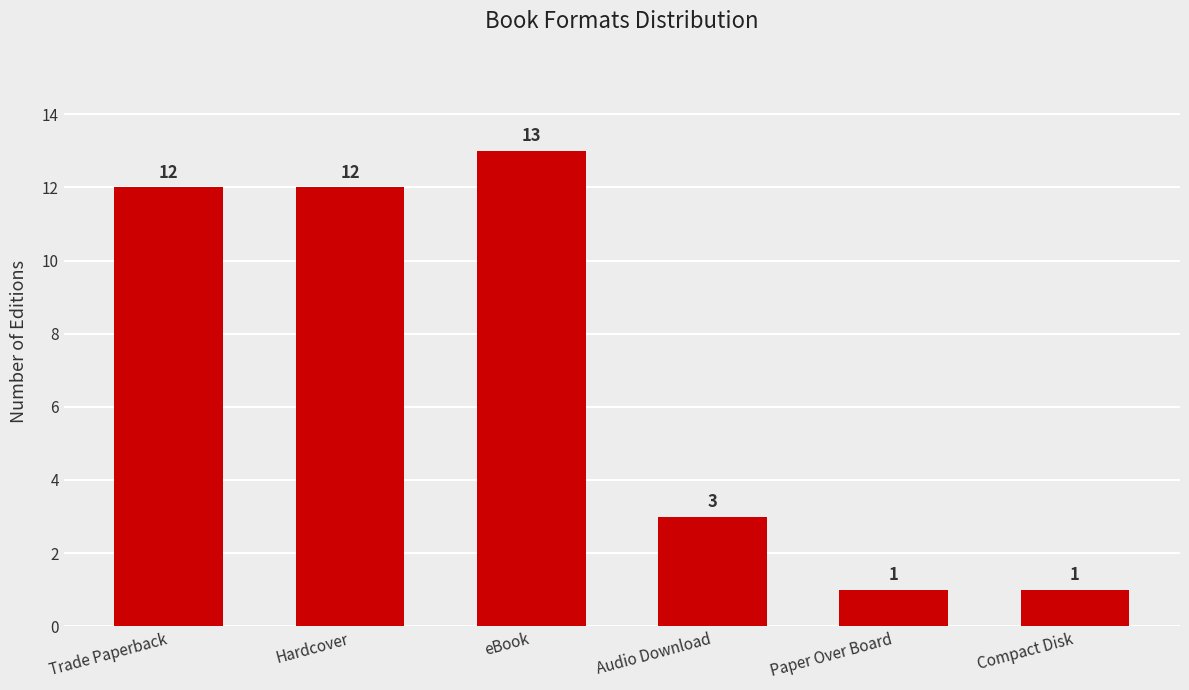

At which category does the chart reach its peak across all series?

eBook